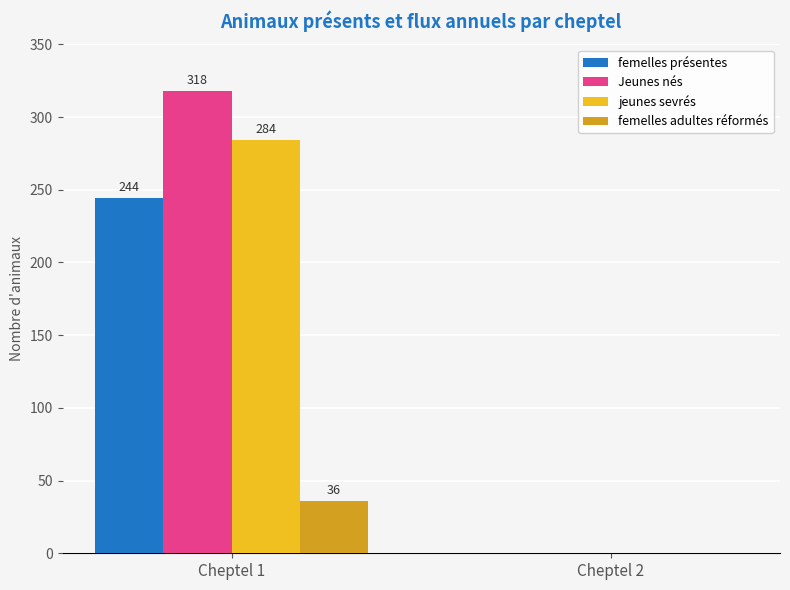

Is it true that Jeunes nés equals 0 at Cheptel 2?

True